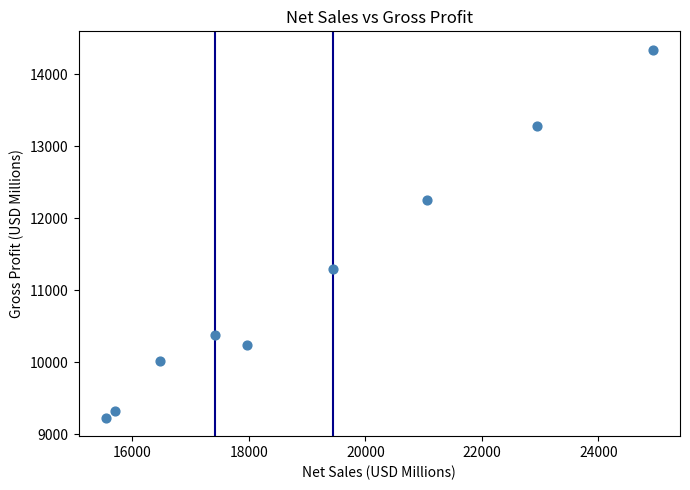

What is the range of Y values (max minus min)?

5112.8